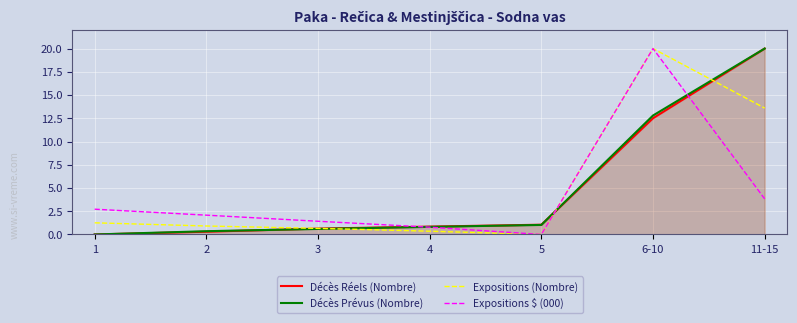

True or false: Expositions $ (000) and Décès Prévus (Nombre) intersect in this chart.

True